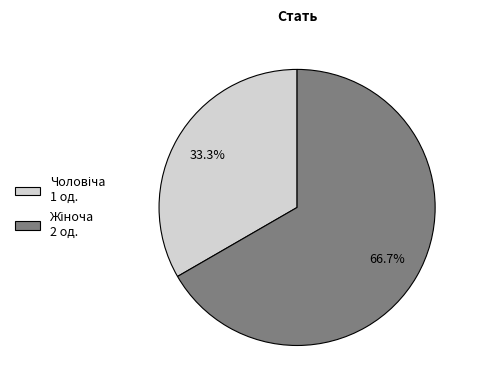

Is there any slice that represents more than half of the pie?

Yes